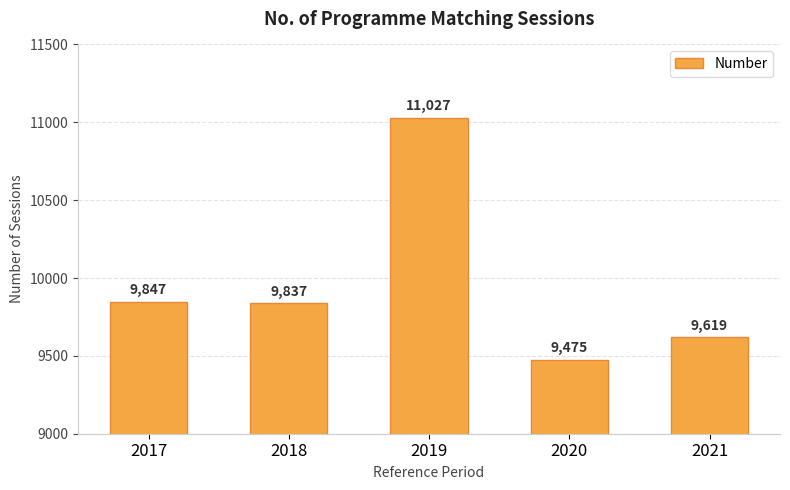

Approximately how many times larger is the value at 2019 compared to 2017?

1.1